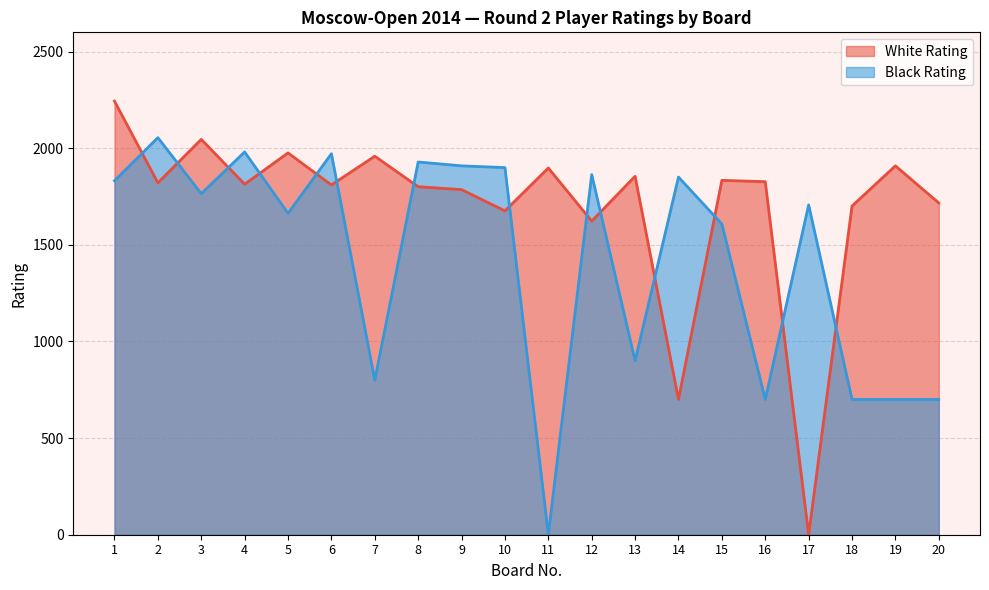

What is the highest value of the White Rating series?

2244